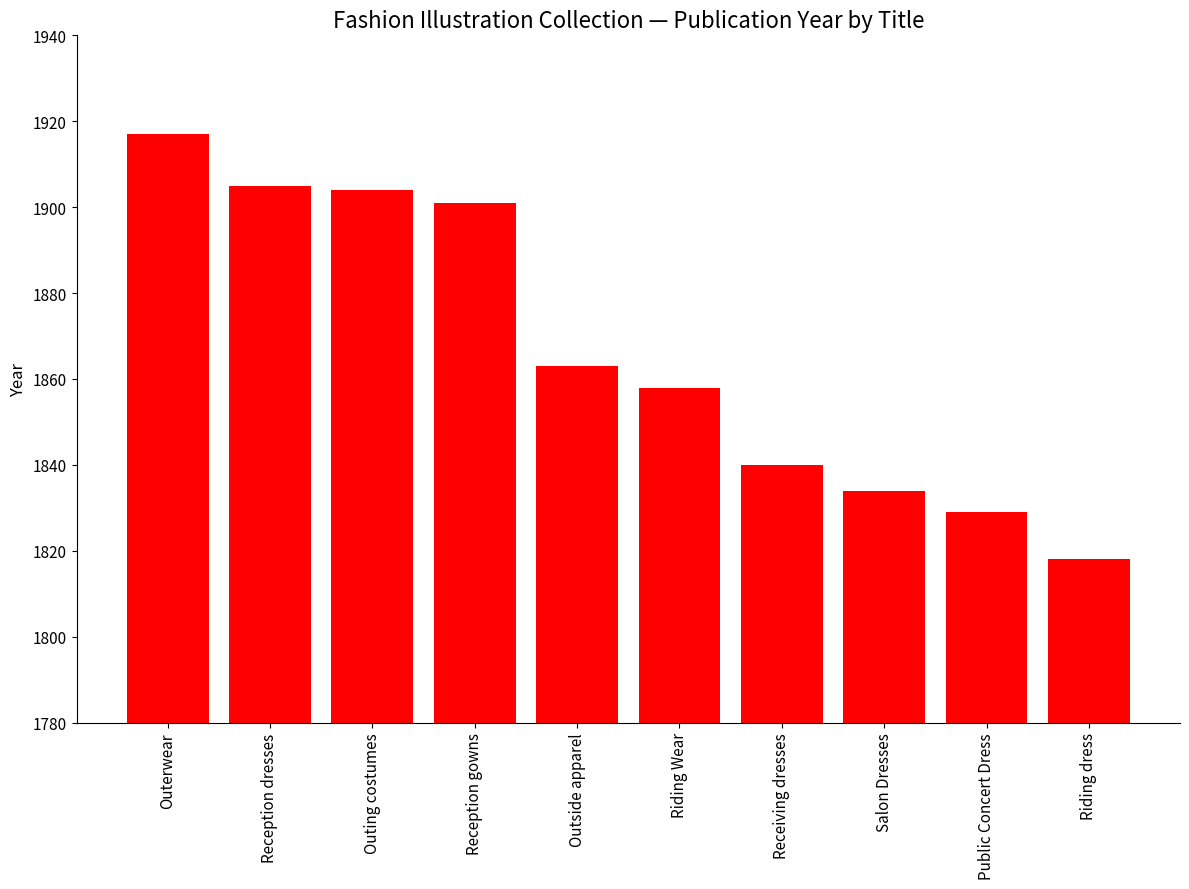

The chart shows a value of 1858 at Riding Wear. True or false?

True